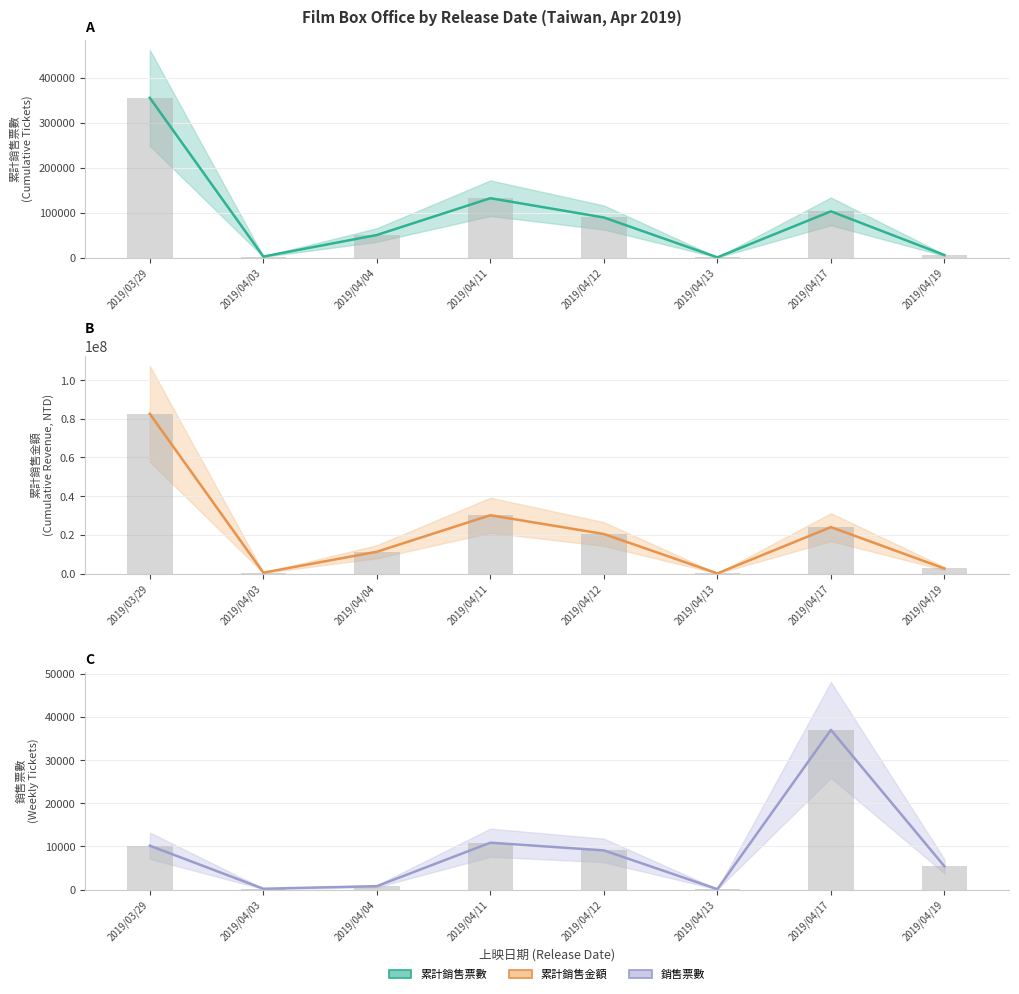

Reading right to left, list all the values displayed in this chart.

累計銷售票數: 5395	102584	334	88945	131800	50007	2082	354936
累計銷售金額: 2601136	23985423	70040	20427326	30143521	11263952	435275	82554578
銷售票數: 5395	37023	90	9080	10867	786	187	10166